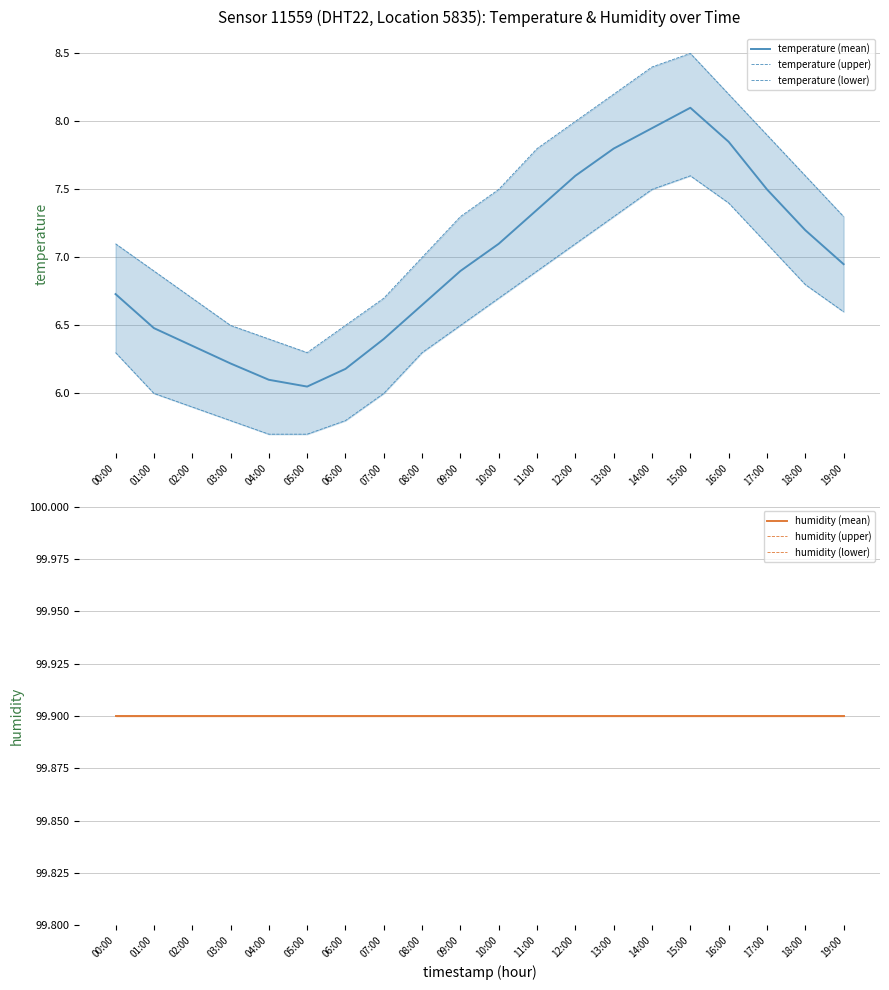

What is the total value across all series at 10:00?

321.0